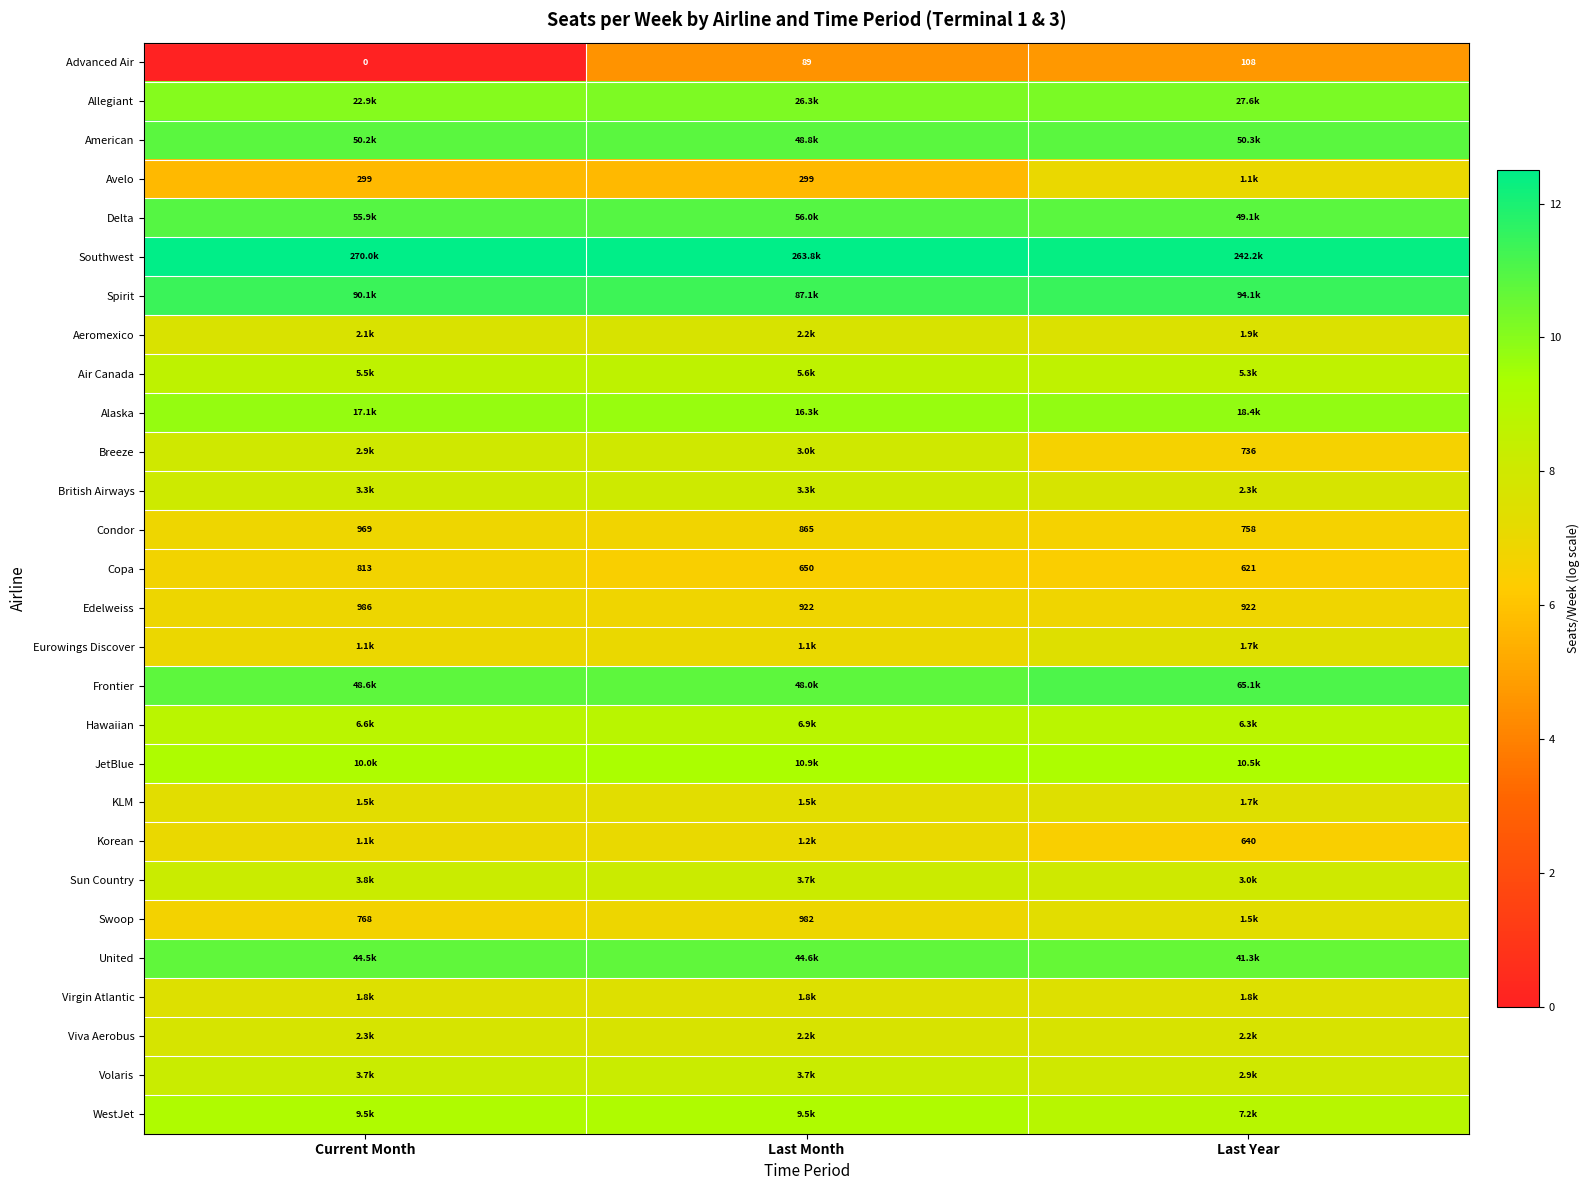

Where is Advanced Air nearest to the value 54?

Last Month